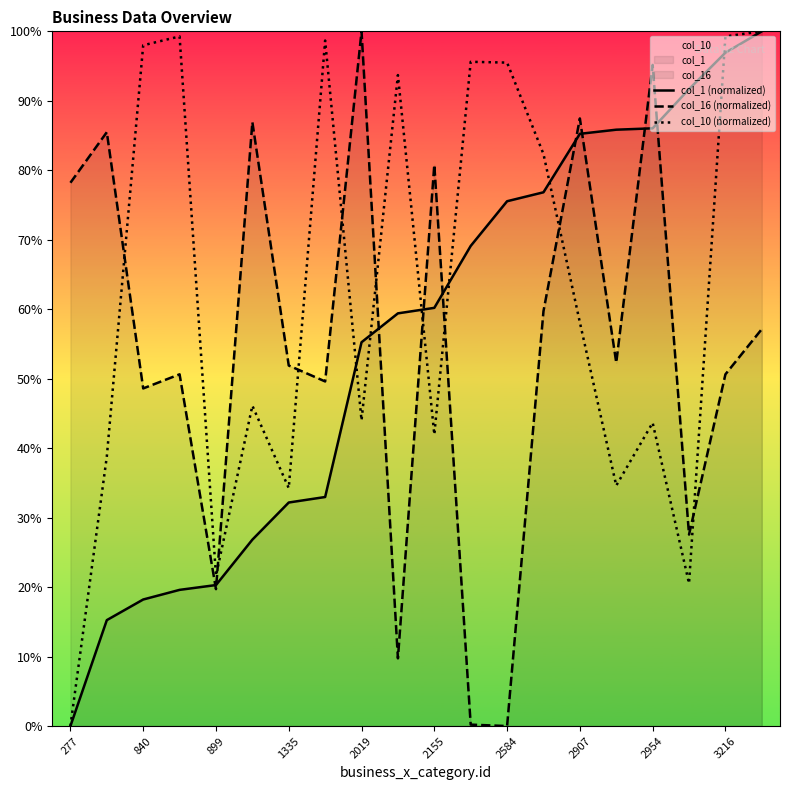

Rank the series at 840 from highest to lowest value.

col_10 (normalized), col_16 (normalized), col_1 (normalized)